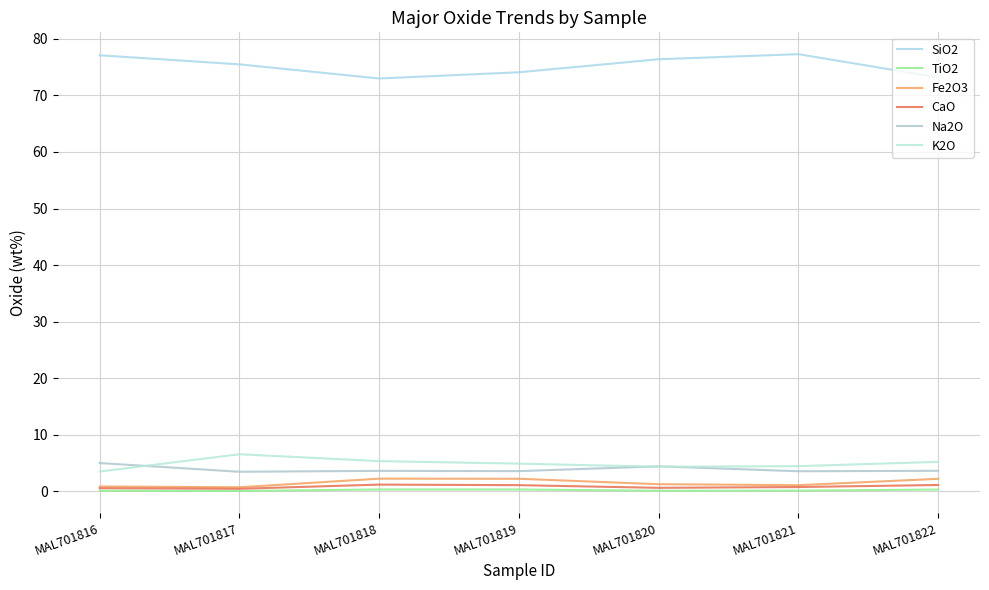

Is it true that SiO2 equals 77.1 at MAL701816?

True